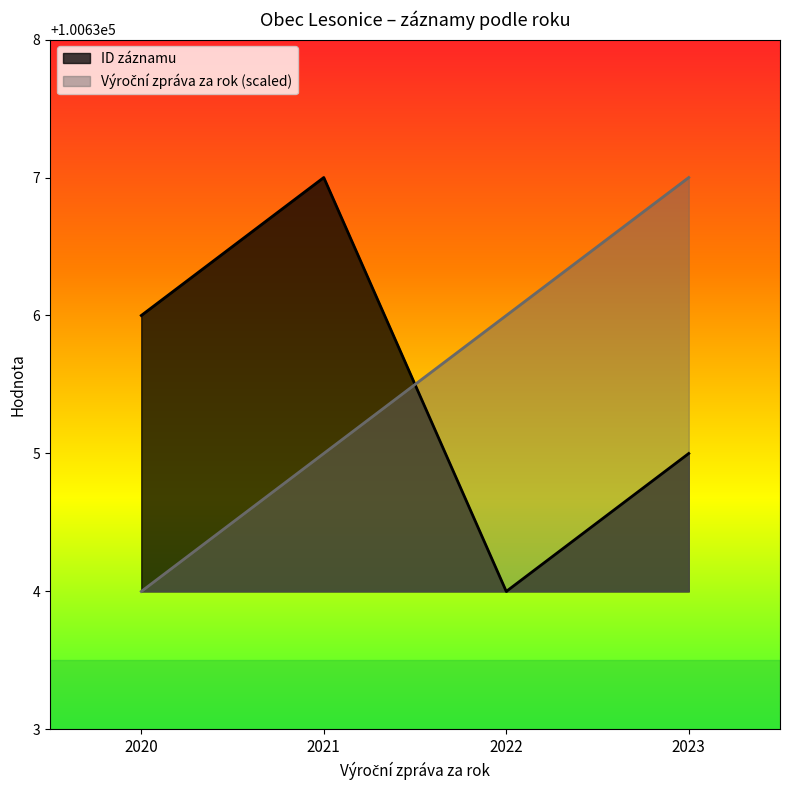

How many distinct data groups are displayed?

2